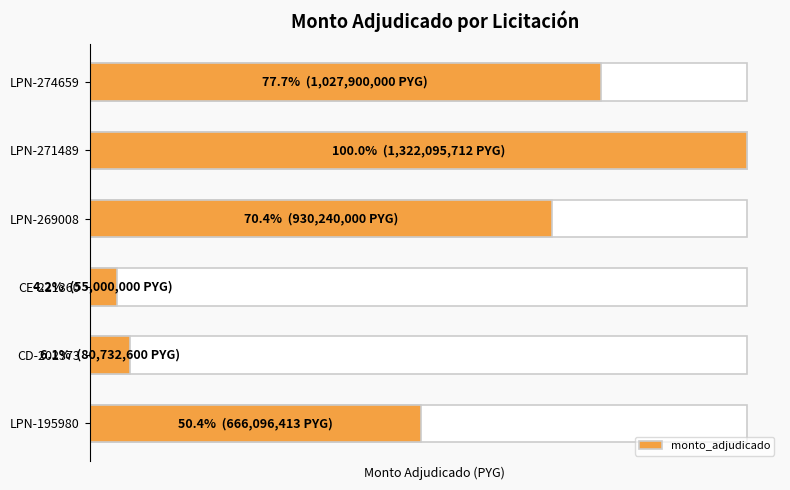

What is the sum of all values?

4082064725